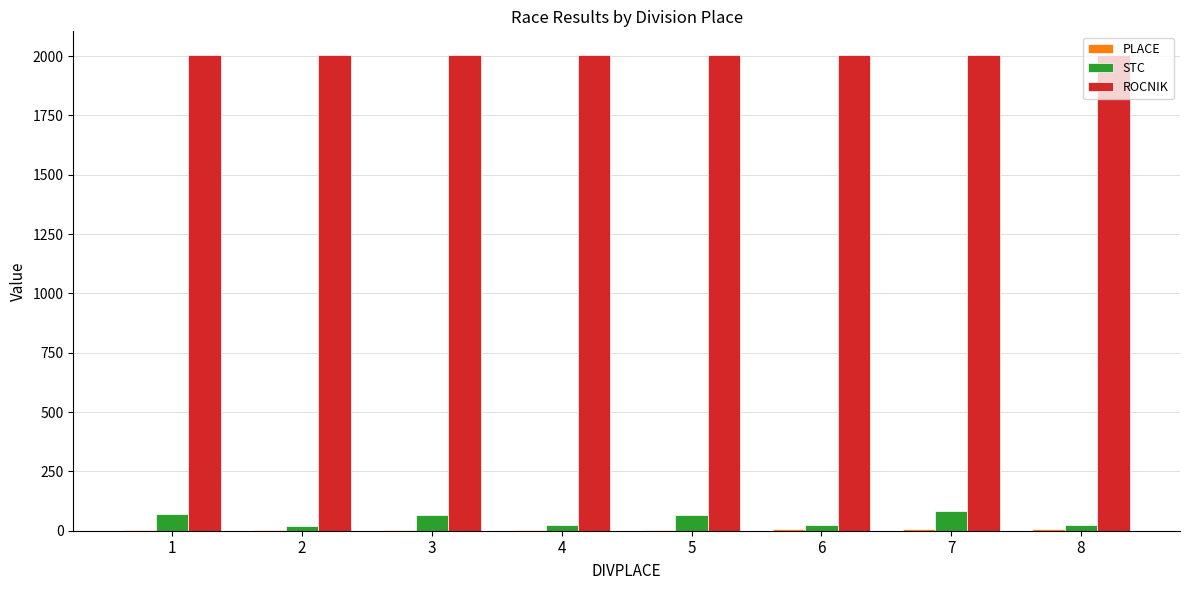

Does the chart contain stacked bars?

No